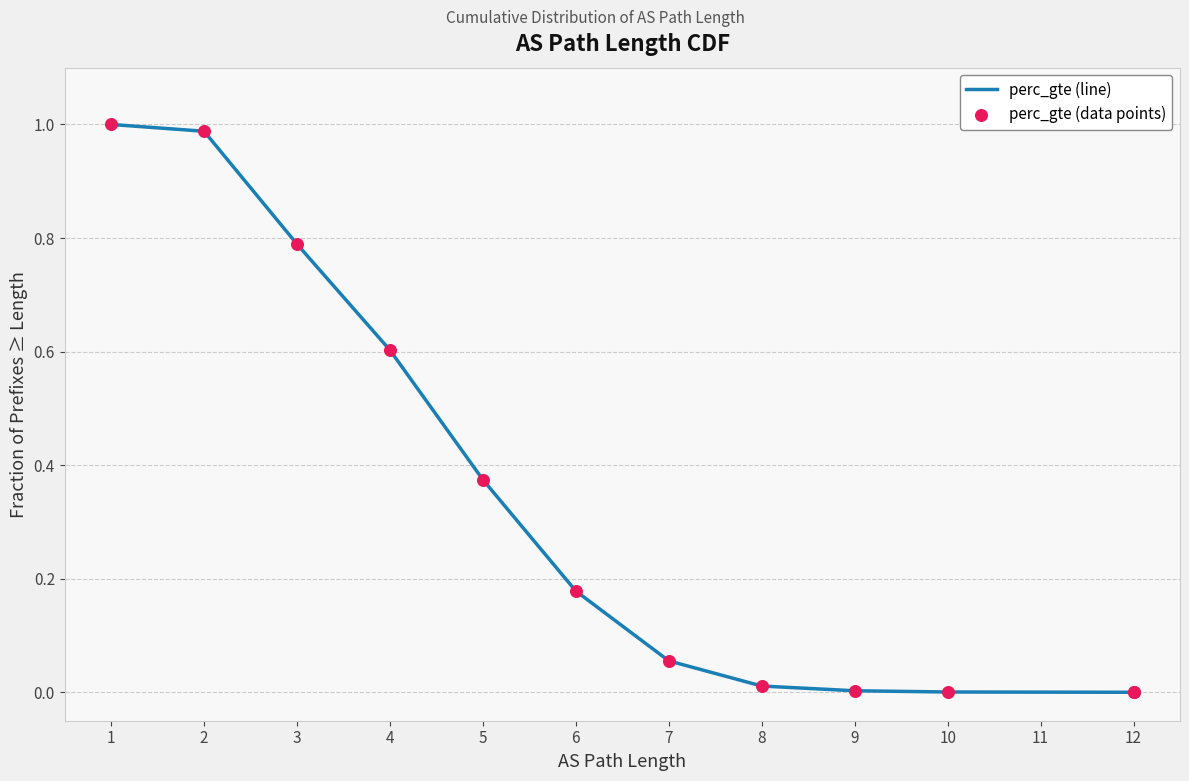

Which series contains the highest Y value?

perc_gte (line)